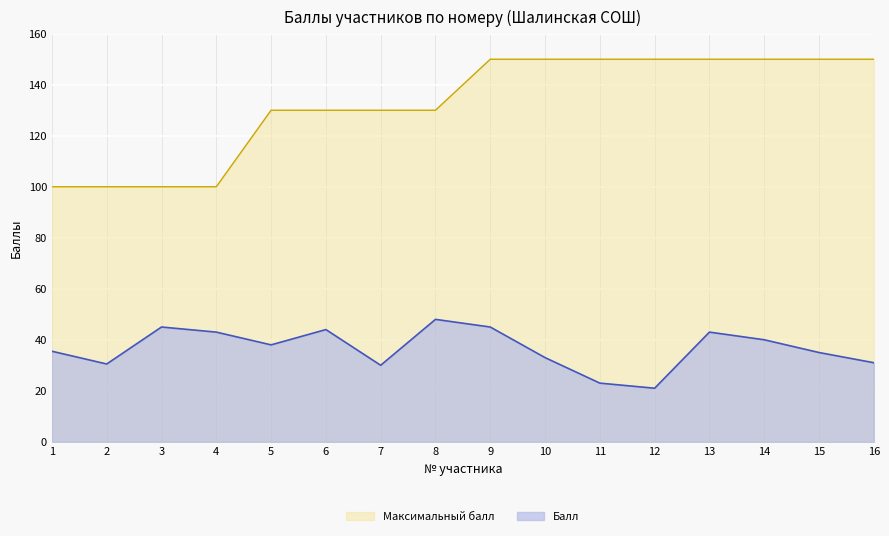

Rank the series at 13 from lowest to highest value.

Балл, Максимальный балл